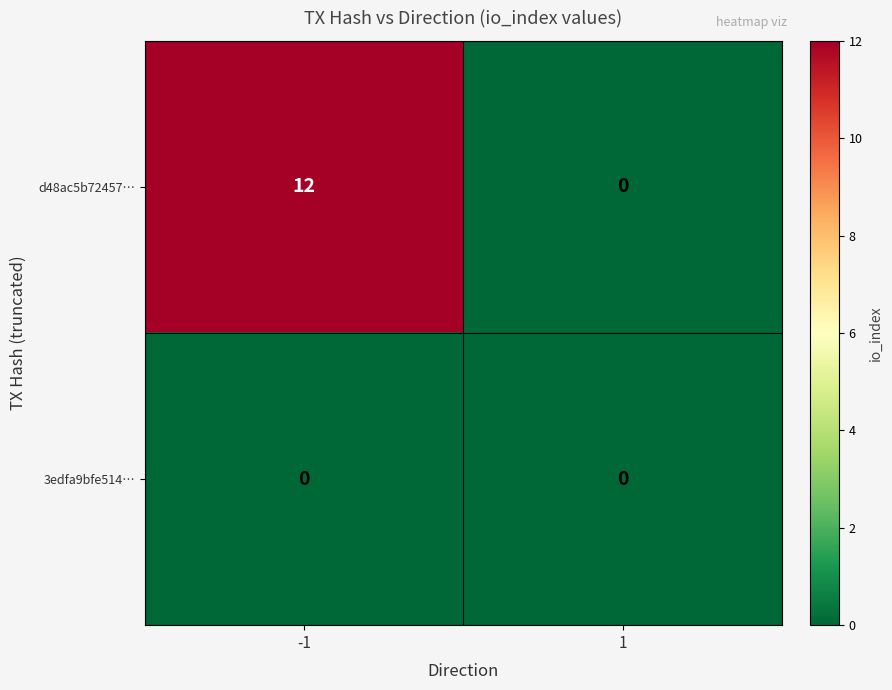

Count the number of data series in this chart.

2